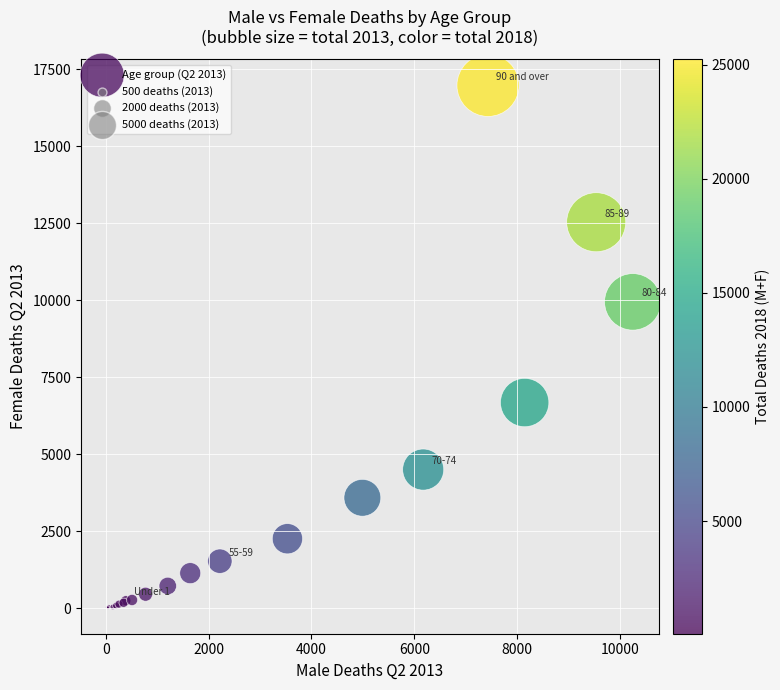

What Y value in the scatter plot is closest to 8504?

9954